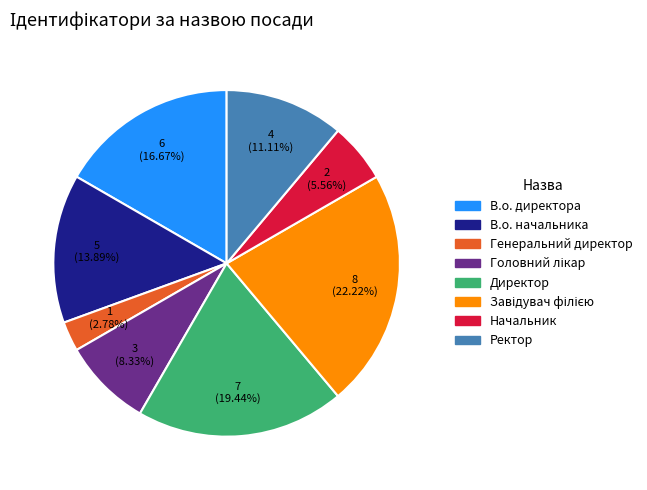

Is there a majority slice in this chart?

No